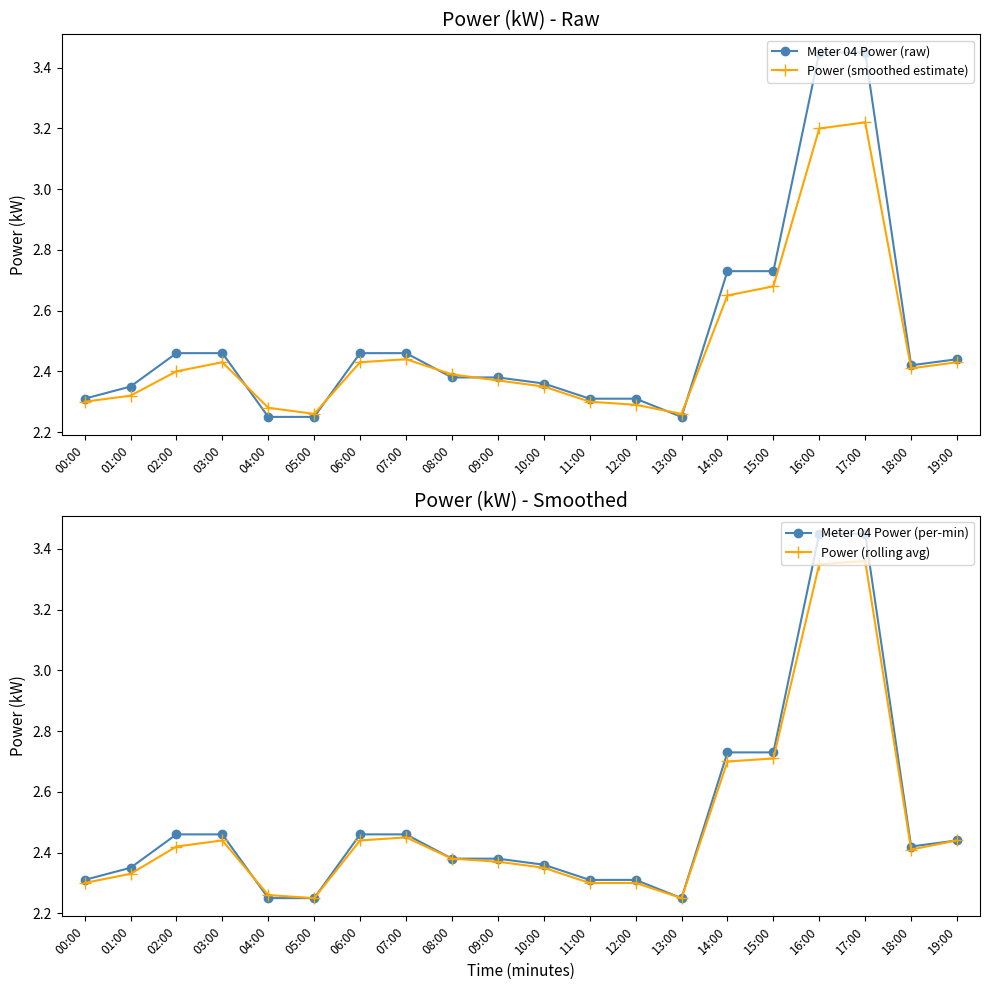

Which series changed the most between 01:00 and 18:00?

Power (smoothed estimate)